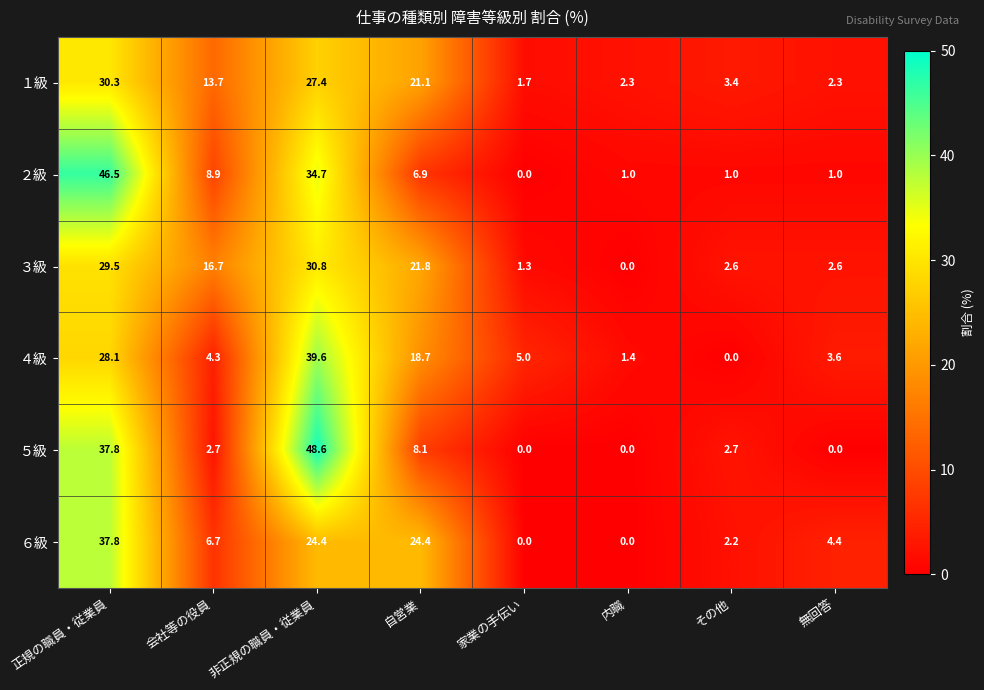

How many distinct data groups are displayed?

6